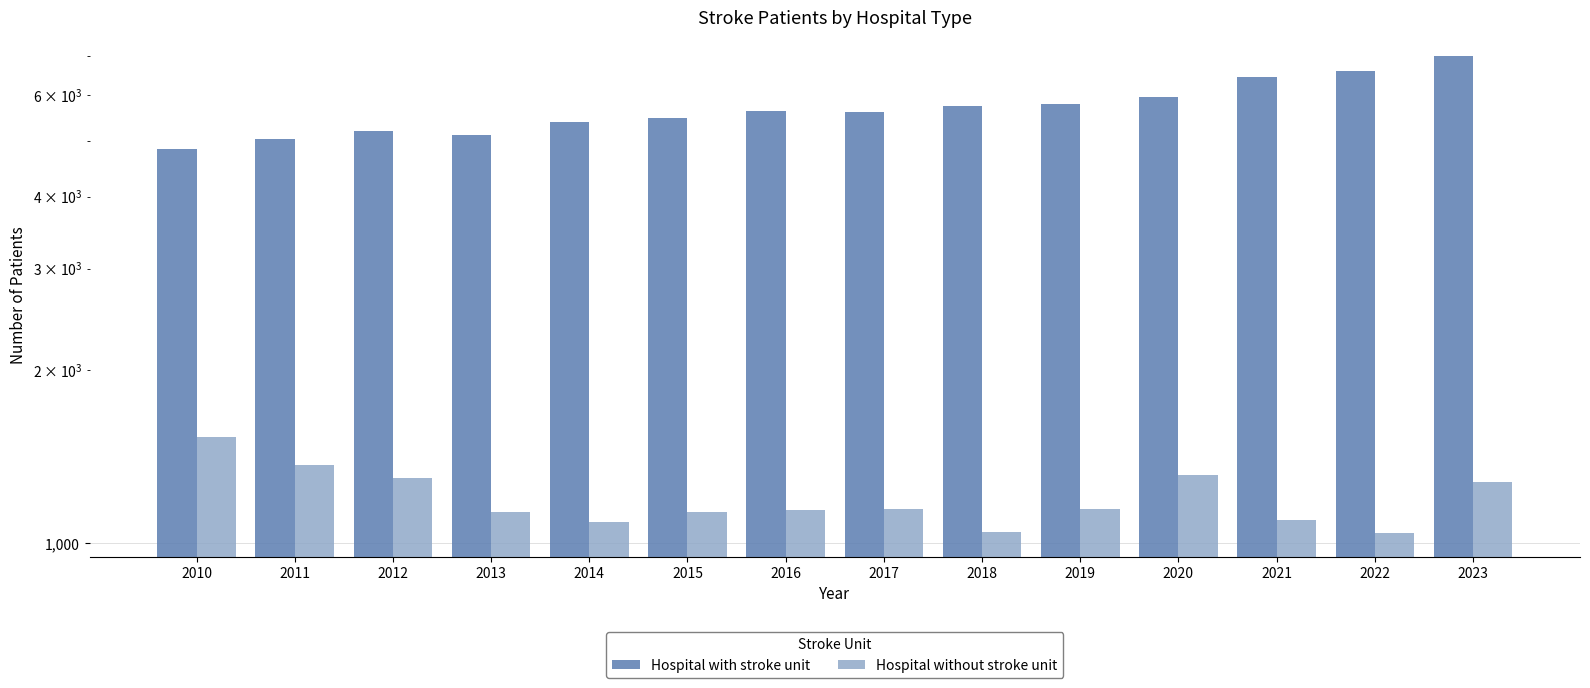

What is the average value of the Hospital with stroke unit series?

5702